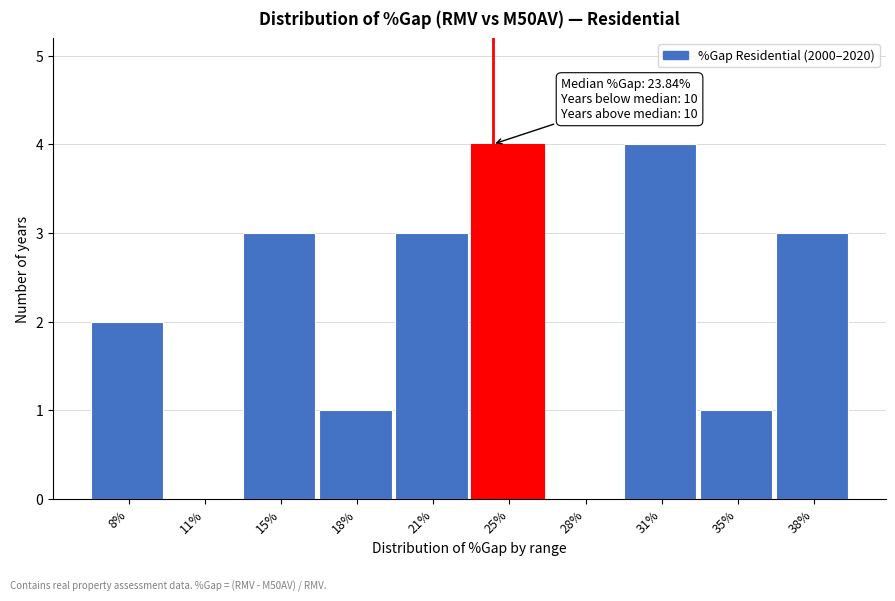

Reading left to right, what are all the values shown in this chart?

8%=2	11%=0	15%=3	18%=1	21%=3	25%=4	28%=0	31%=4	35%=1	38%=3